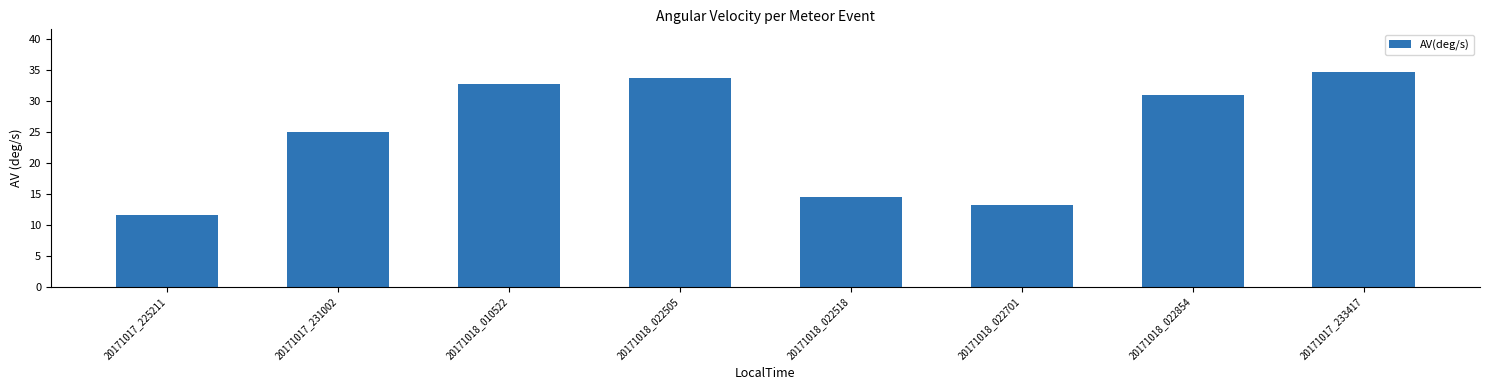

What is the minimum value shown in the chart?

11.5